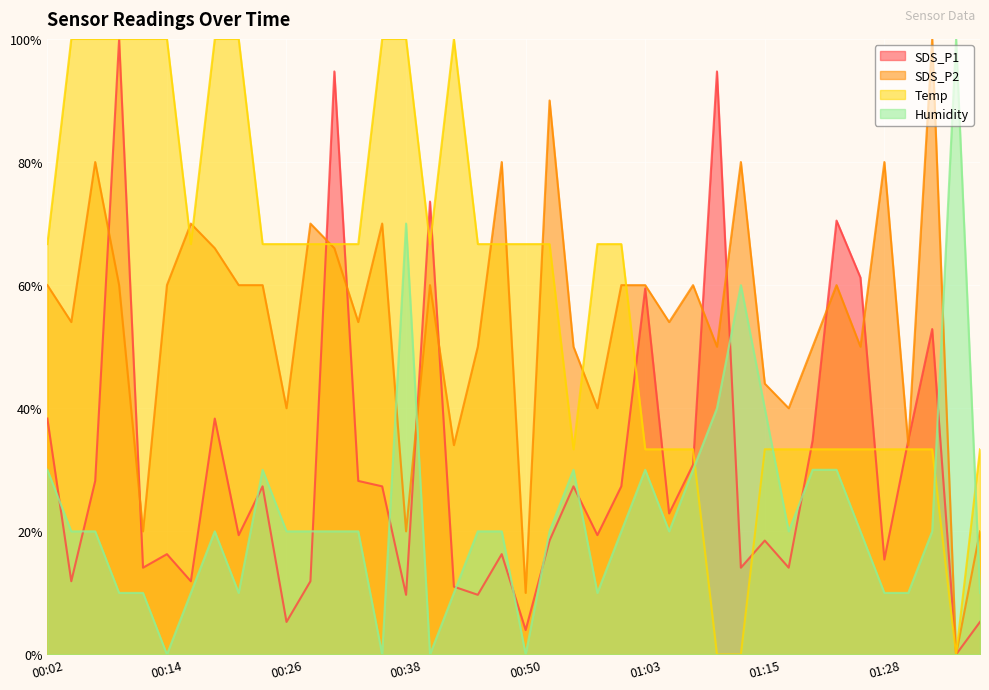

Which series changed the most between 00:04 and 01:32?

Temp